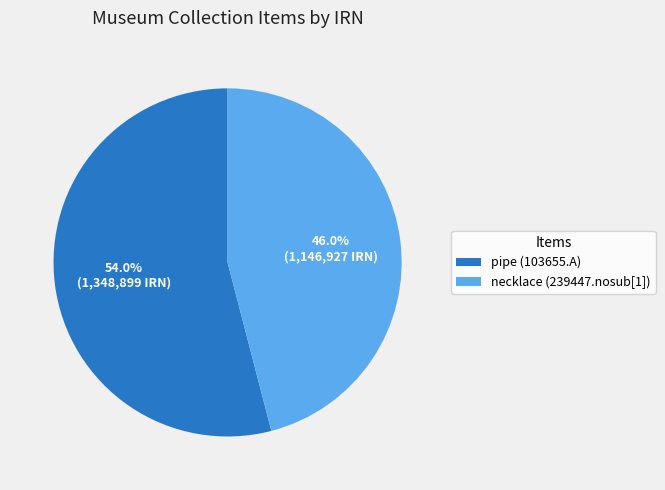

To the nearest percent, what is the difference between the largest and smallest slice percentages?

8%